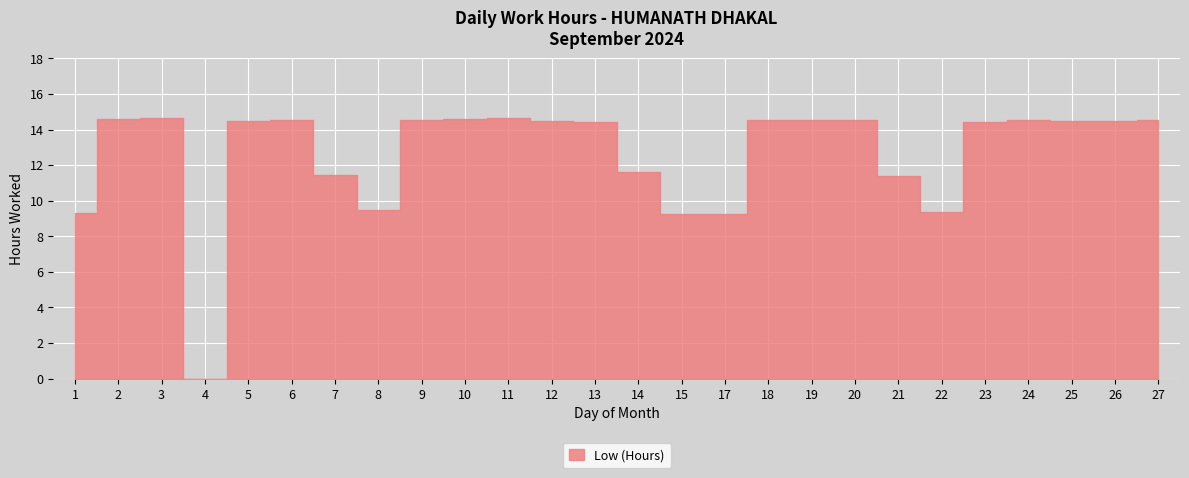

True or false: the data has more than 1 interior local peaks.

True